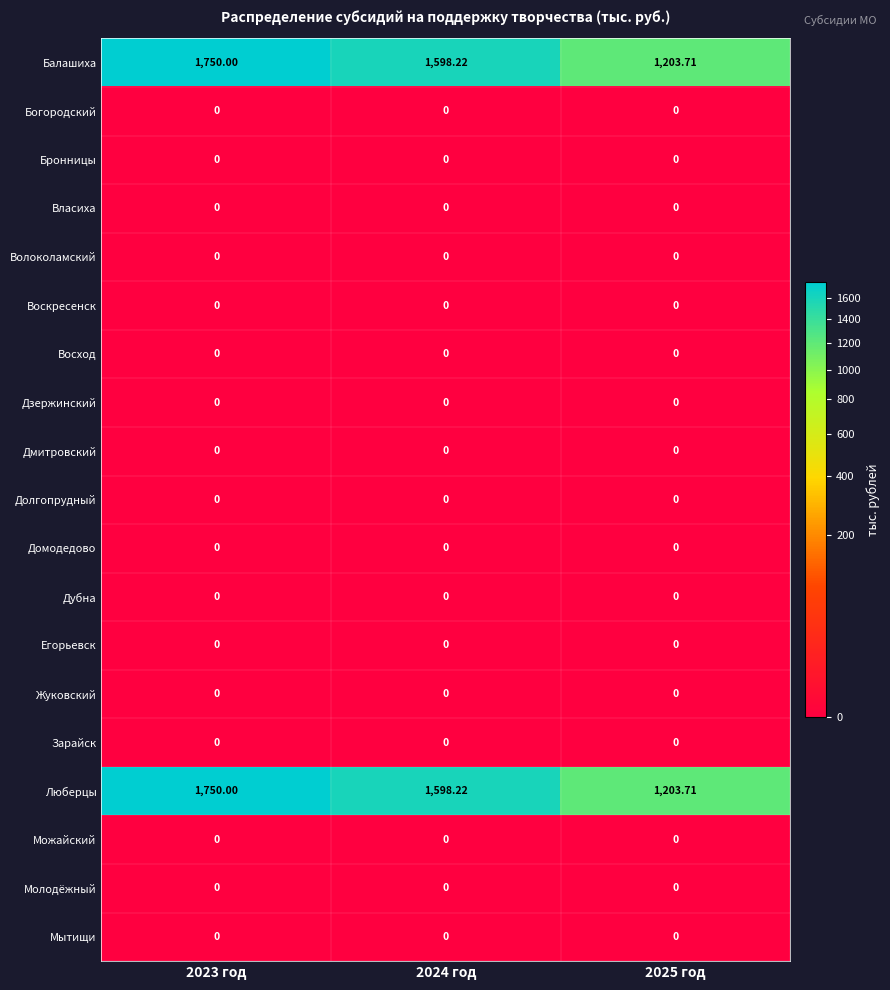

How many data points does each series have?

3